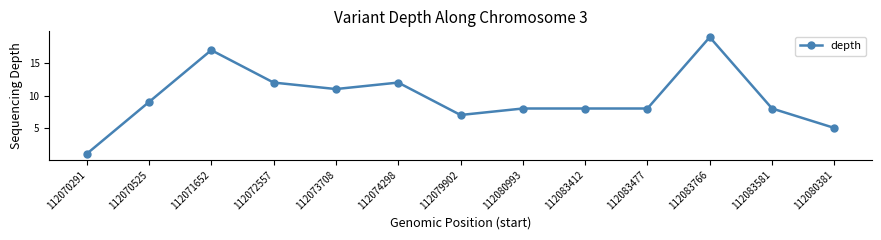

How many distinct data groups are displayed?

1